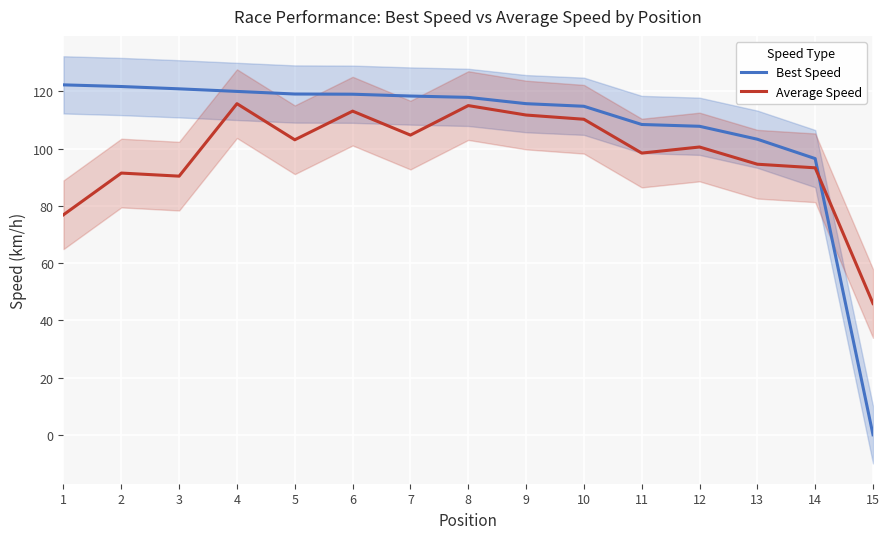

How many data points in Average Speed are less than 100?

7